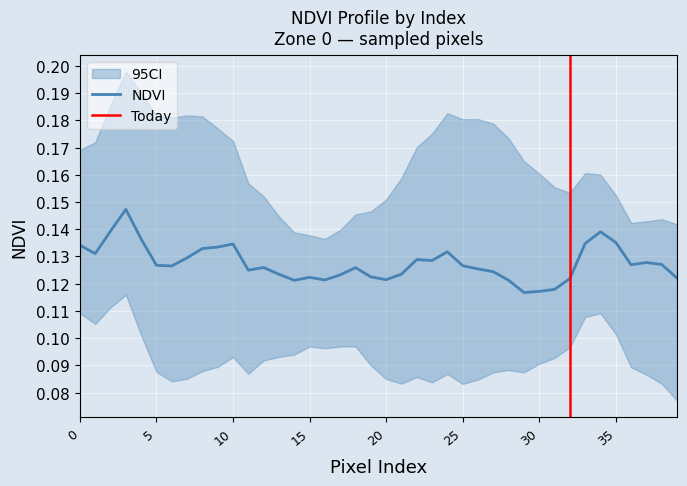

Which has a higher value, 39 or 15?

15